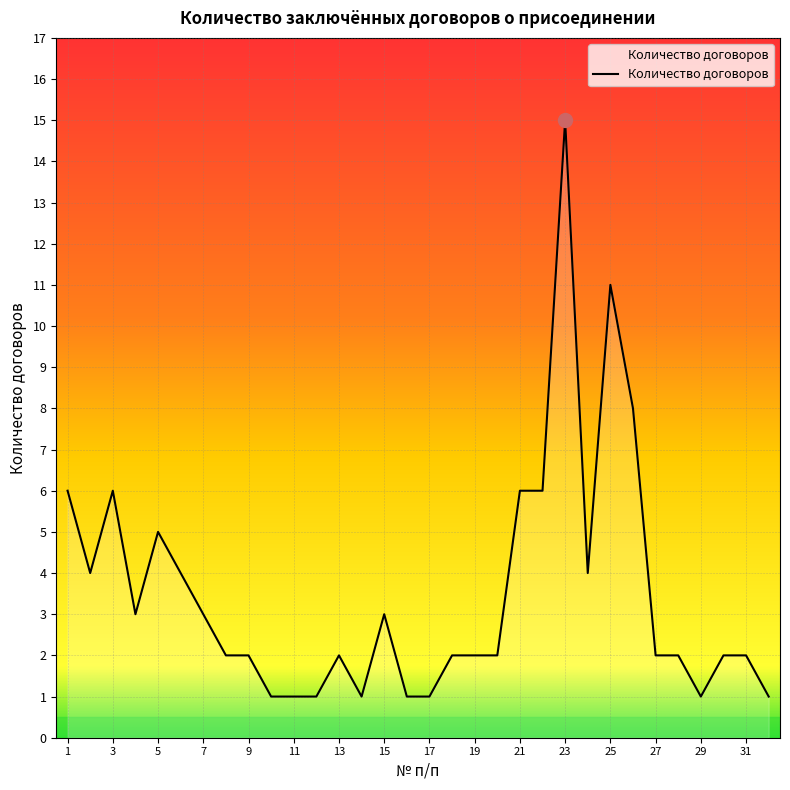

What is the difference between the maximum and minimum values?

14